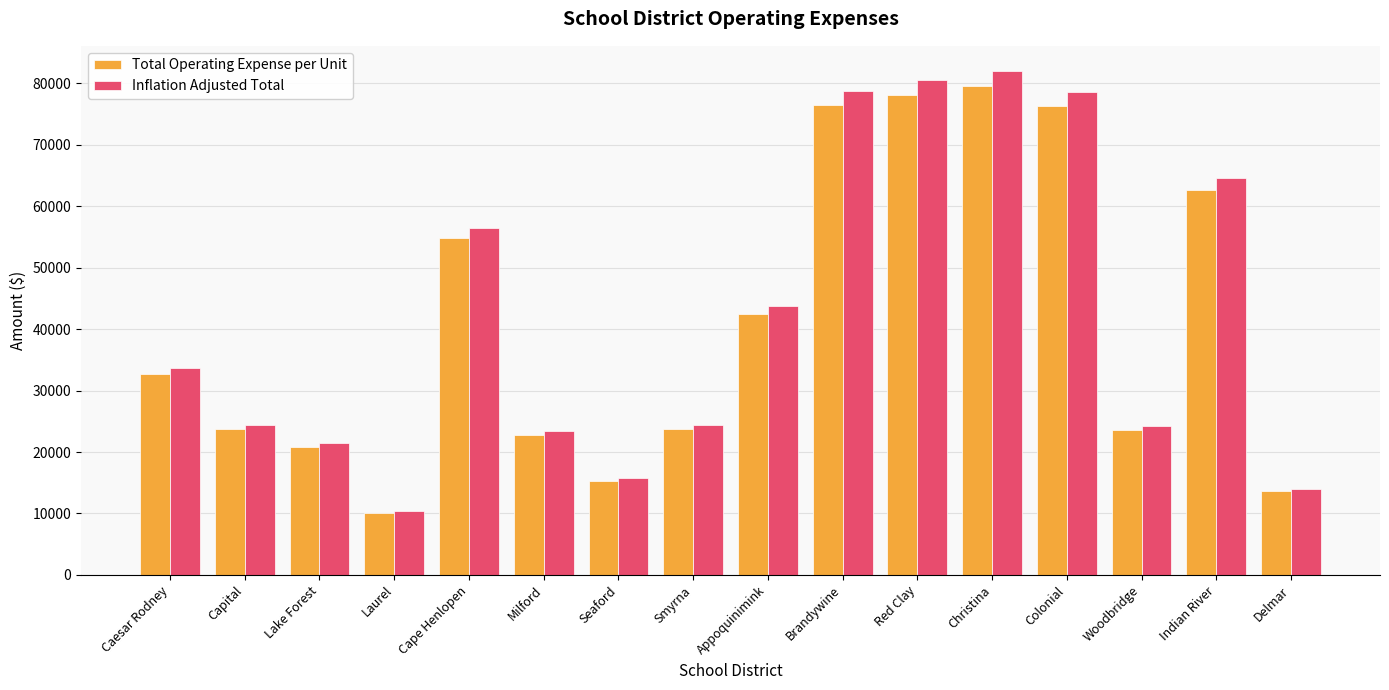

What is the approximate value of Inflation Adjusted Total at Cape Henlopen?

56466.3